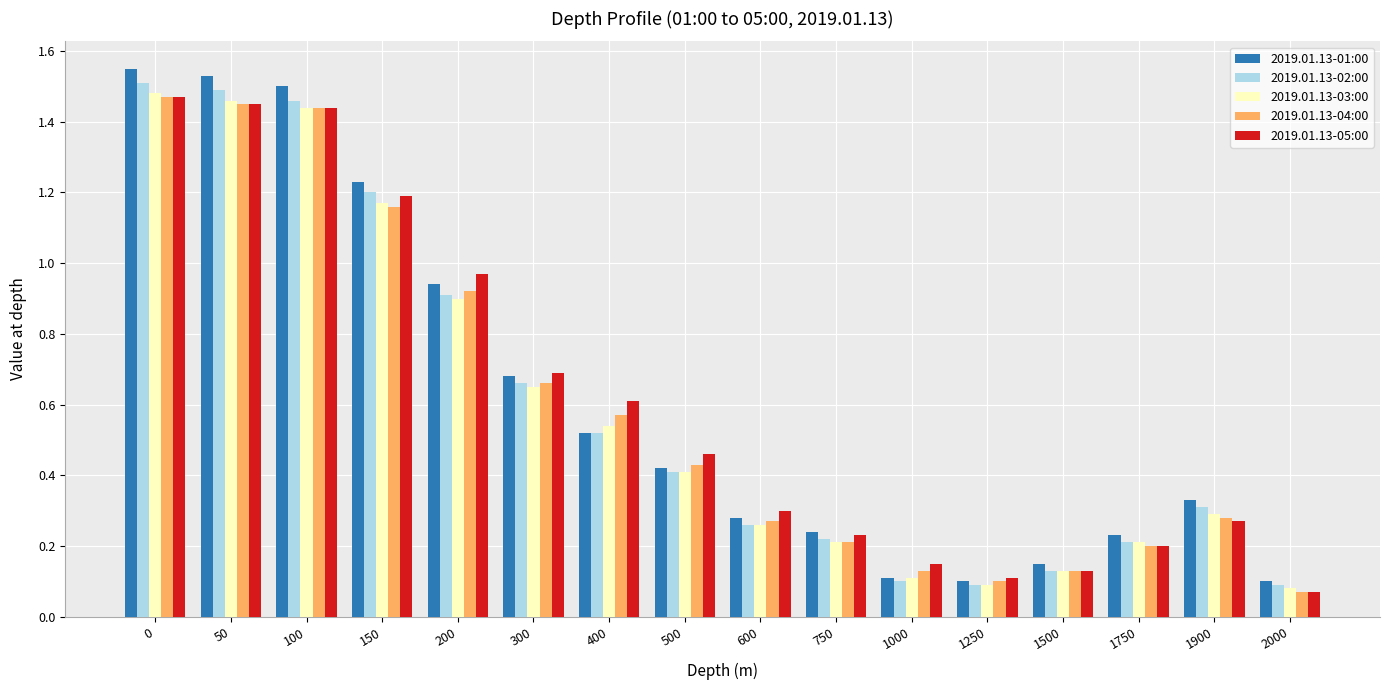

Where is 2019.01.13-04:00 nearest to the value 0?

2000